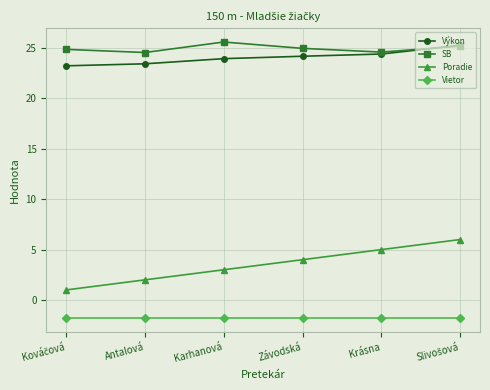

At how many categories does at least one series exceed 18?

6